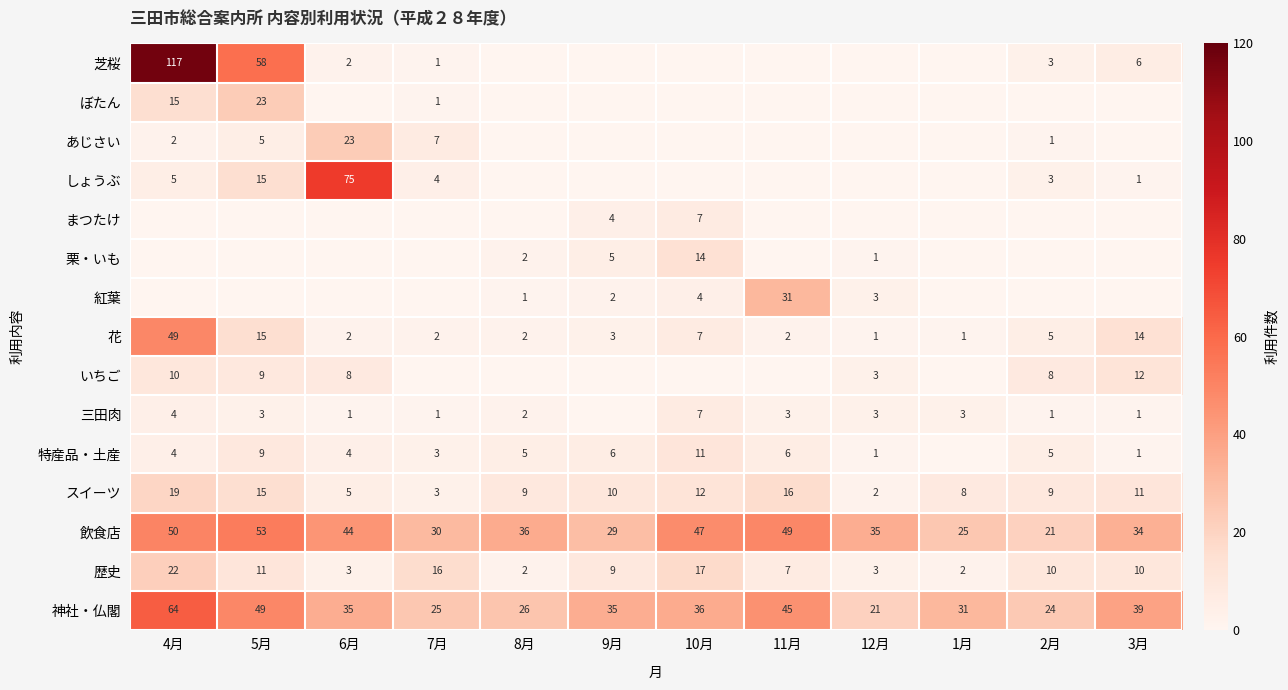

Is the value of 特産品・土産 at 12月 greater than the value of スイーツ at 6月?

No